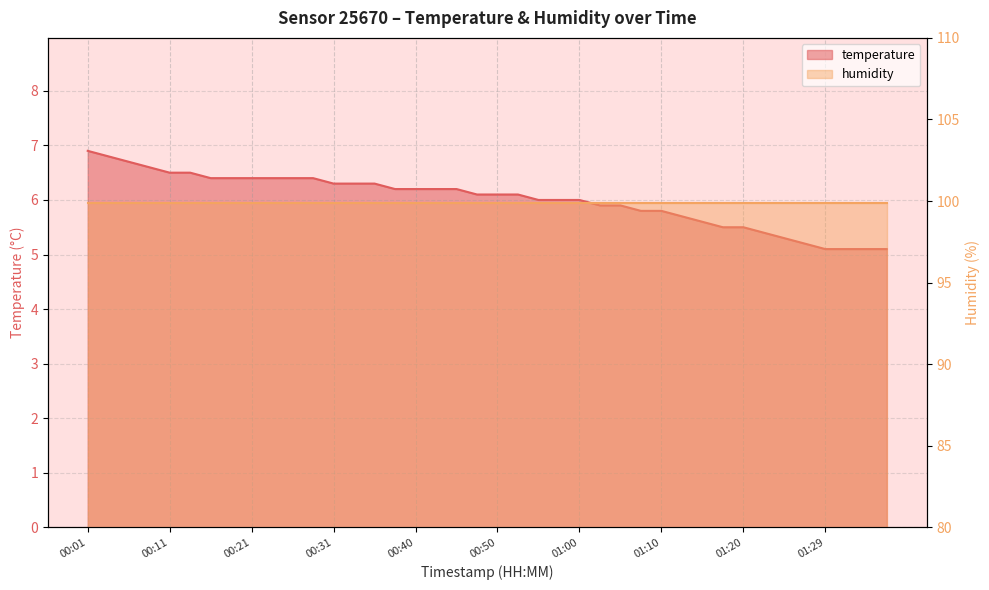

Where does the data first go above 6?

00:01